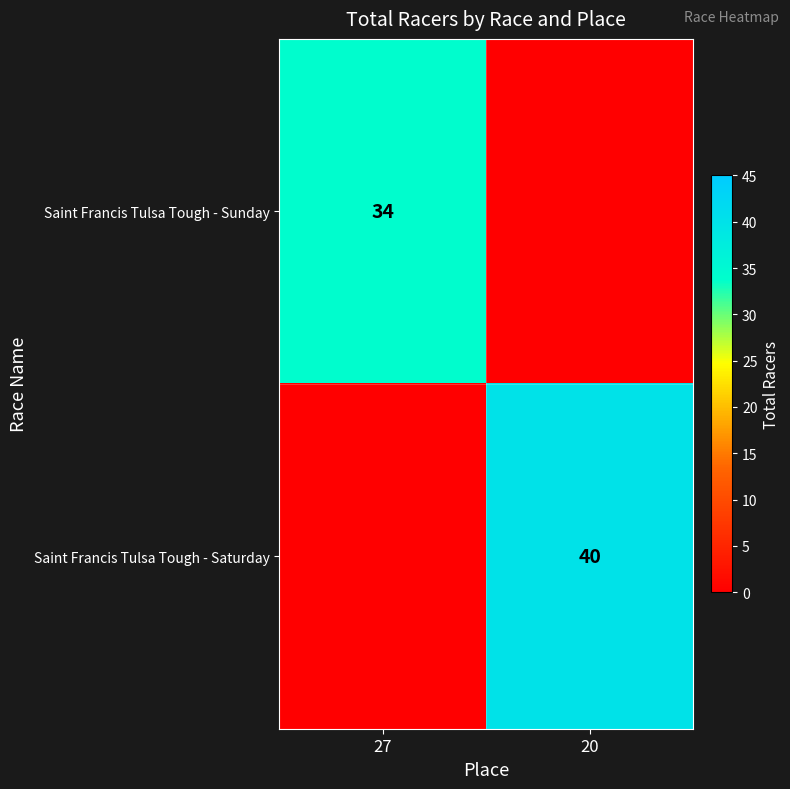

Between 20 and 27, which is larger?

27